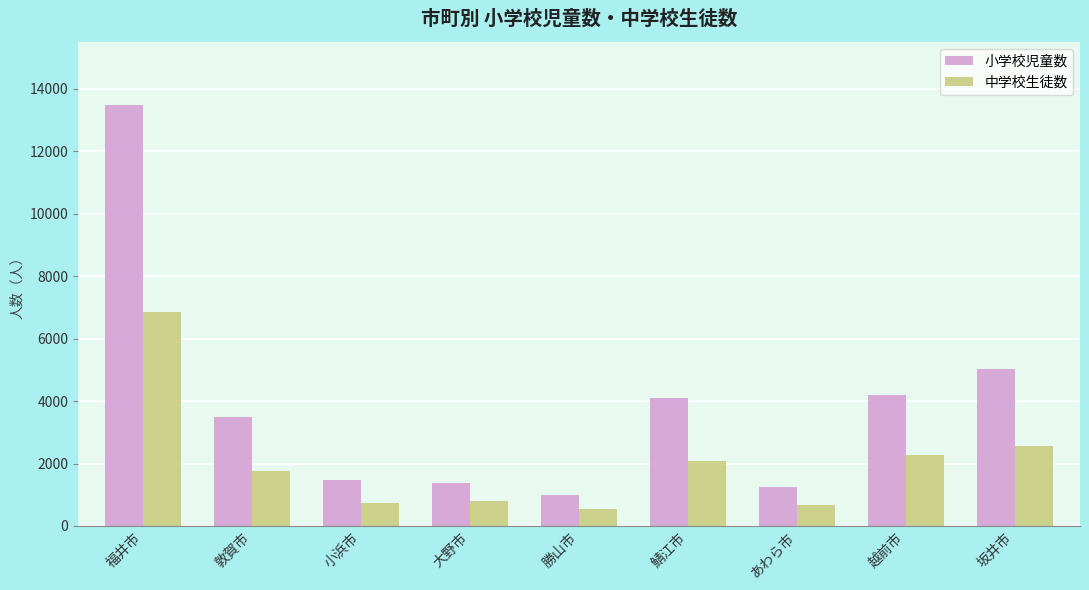

Which series has the largest total across all categories?

小学校児童数